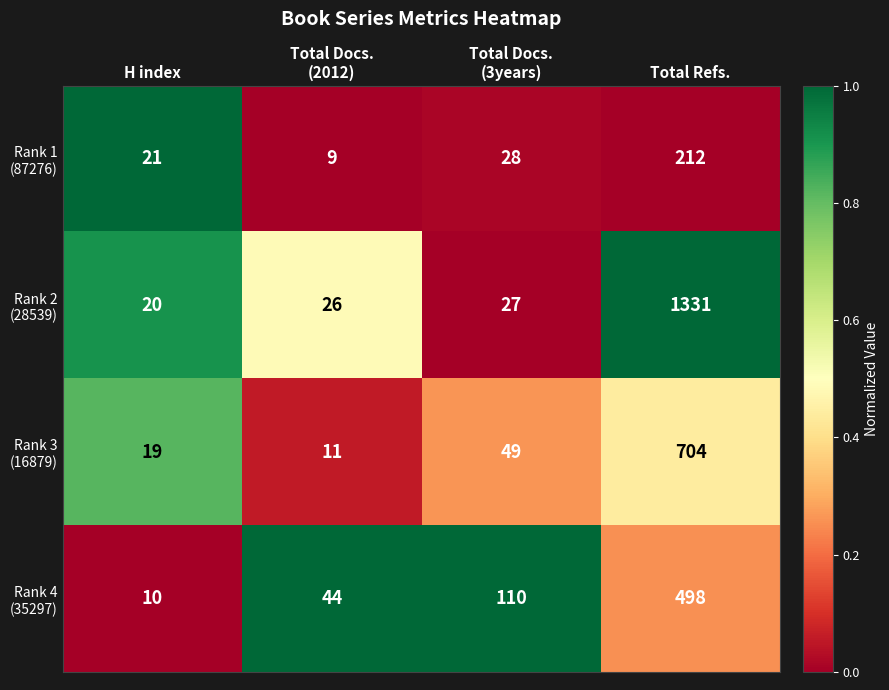

What is the spread (max minus min) of values at H index?

11